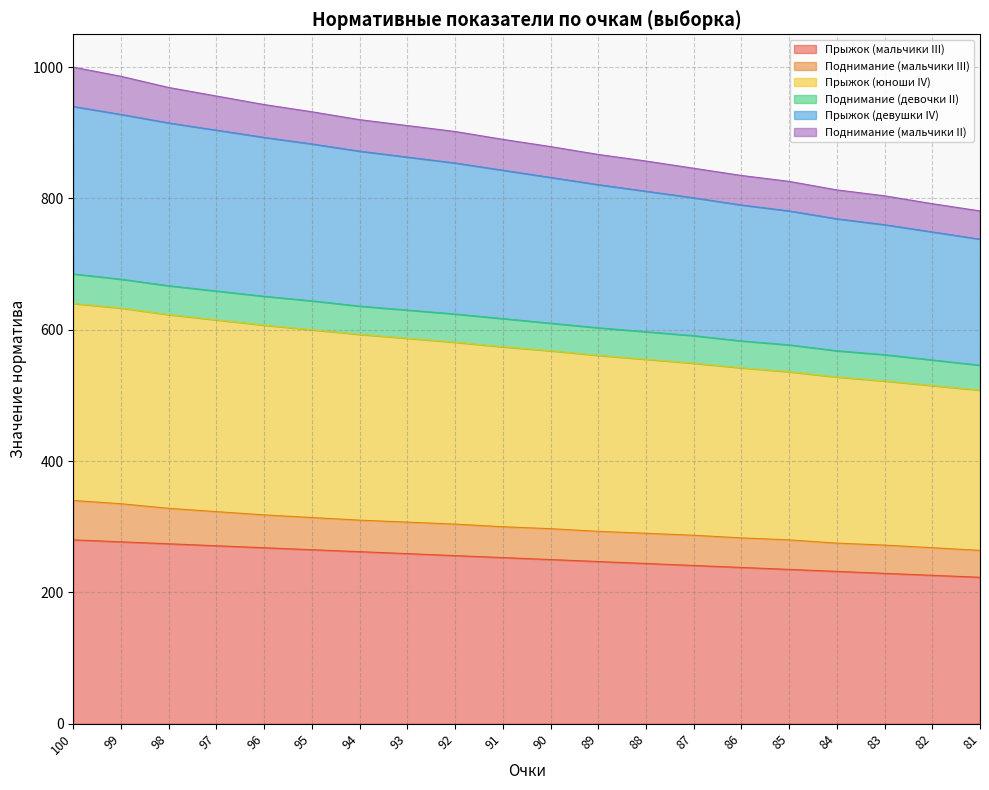

What is the maximum value for Прыжок (мальчики III)?

280